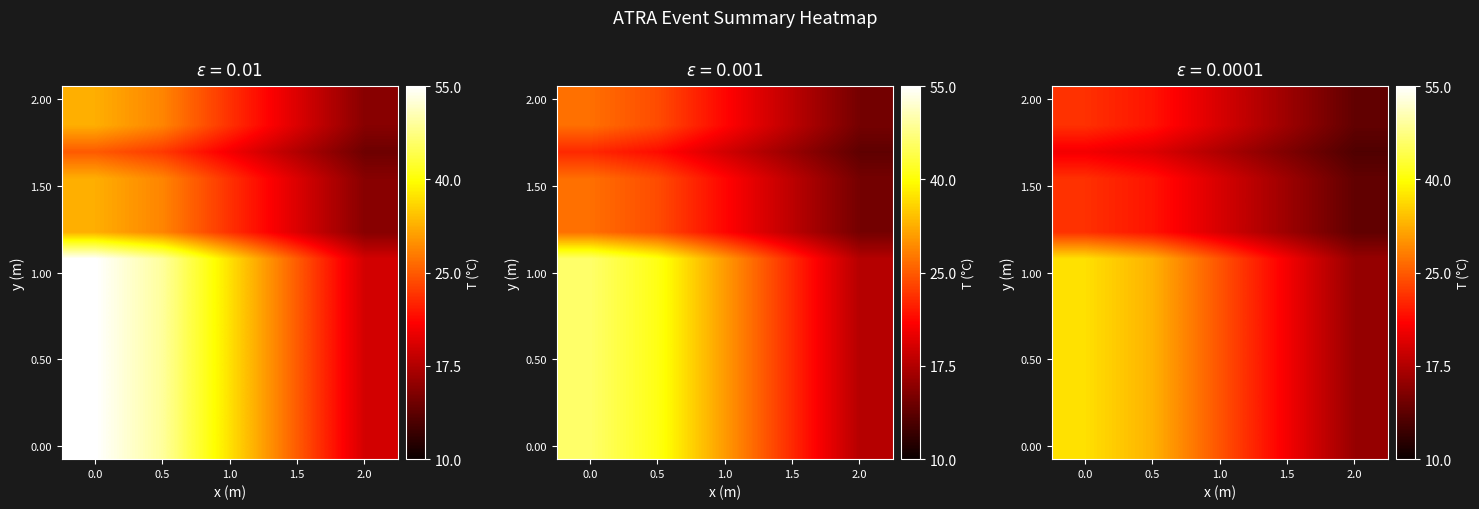

How many distinct data groups are displayed?

14